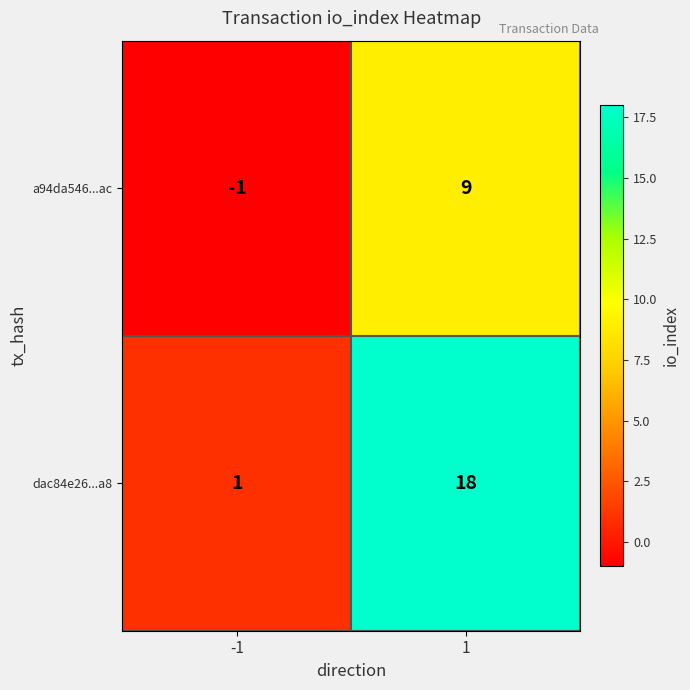

What is the average value of the dac84e26...a8 series?

10